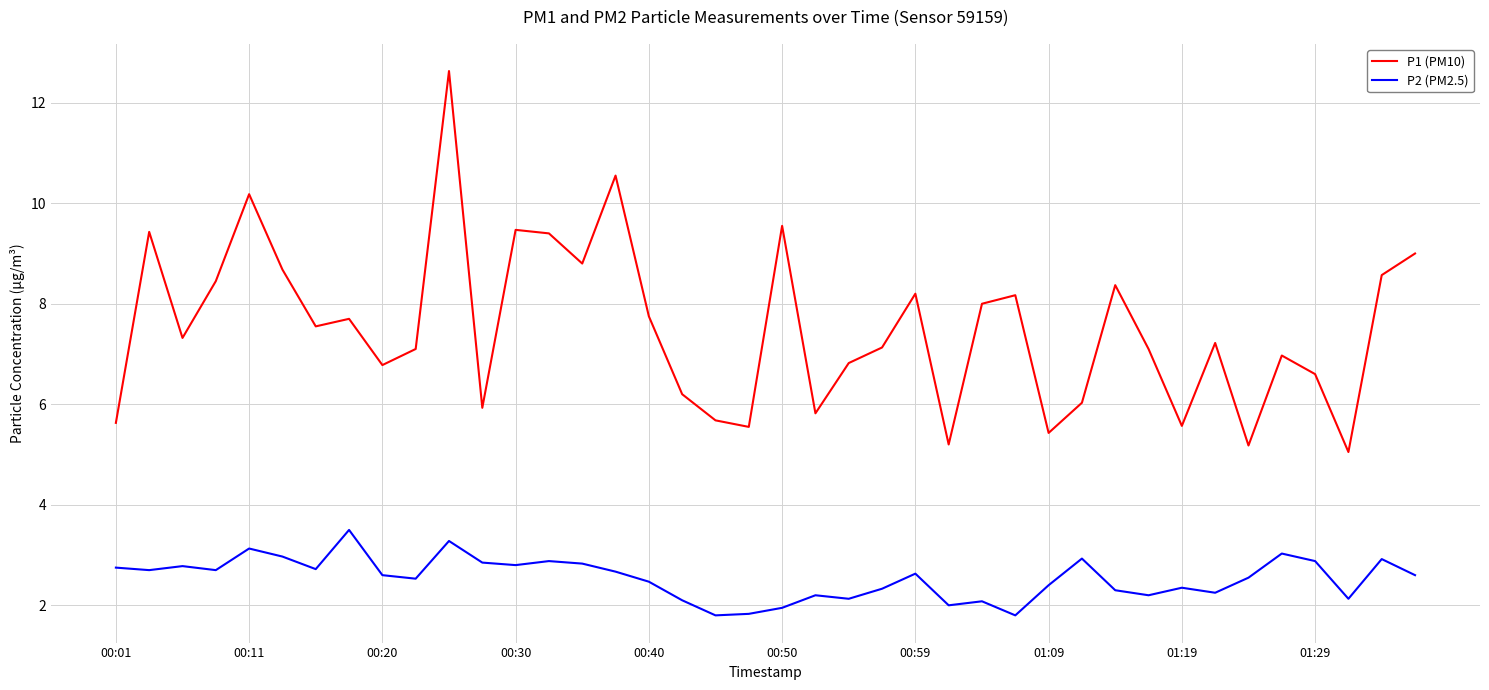

Which series has the largest total across all categories?

P1 (PM10)